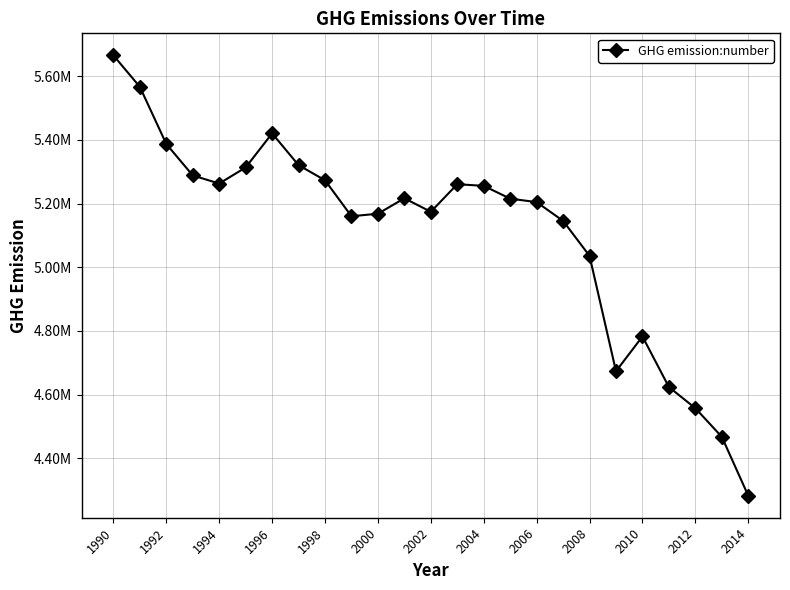

Does the chart have visible grid lines?

Yes